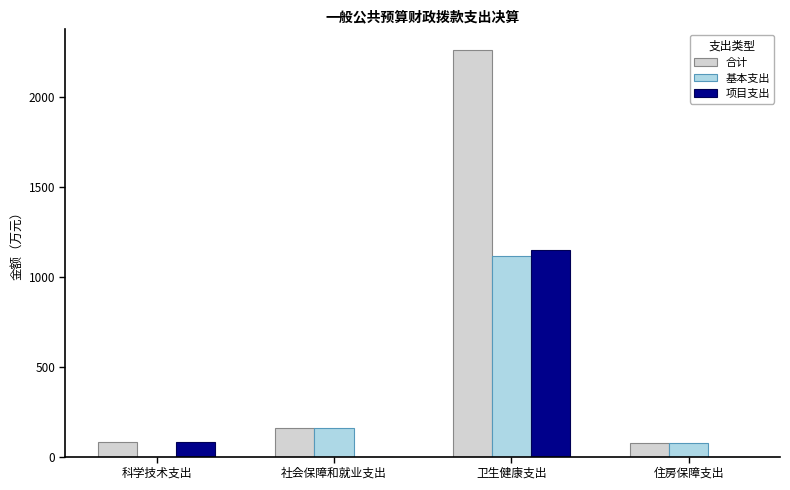

What is the sum of all 合计 values?

2576.3